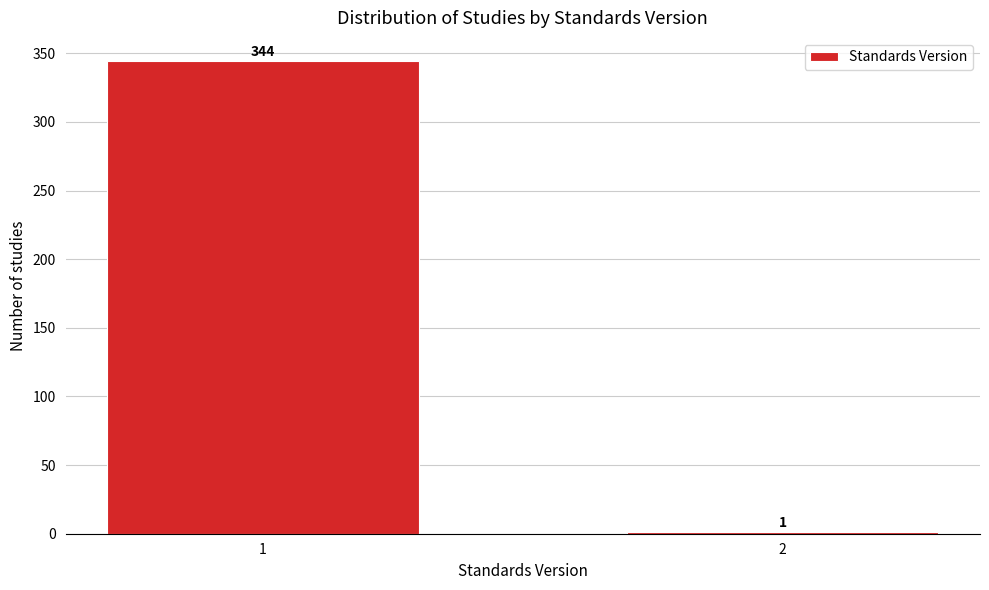

Reading right to left, extract all data points from this chart.

2=1	1=344